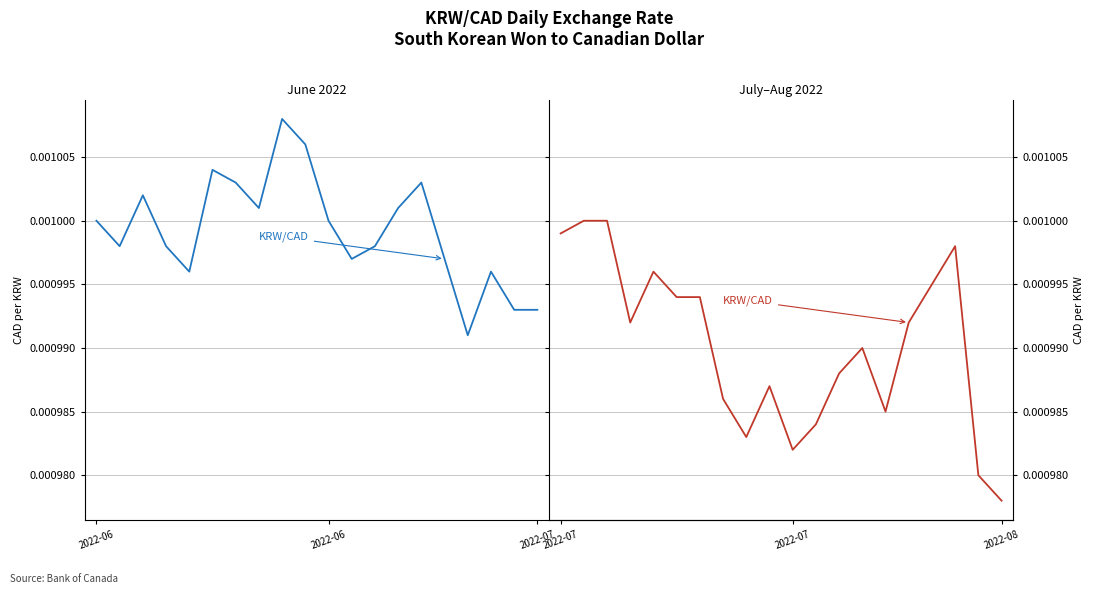

Is the value of KRW/CAD (second half) at 8 greater than the value of KRW/CAD (first half) at 2022-06?

No